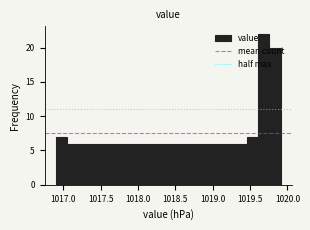

Around what value on the x-axis is the tallest bar? Give the approximate position of its centre, as read against the axis.

1019.70